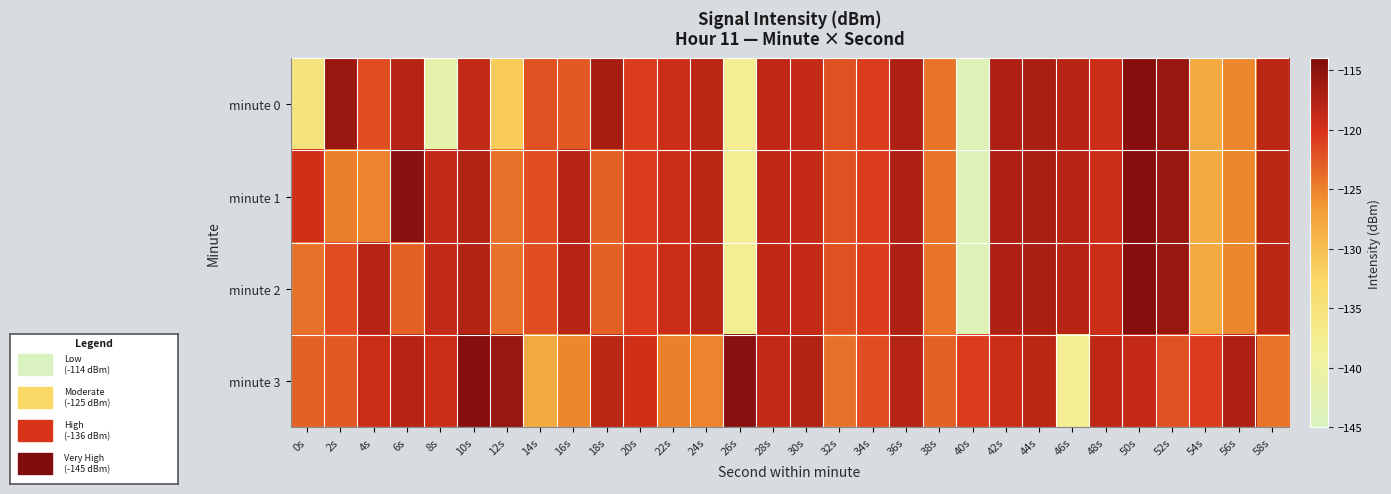

Between 26s and 40s, which is larger?

26s